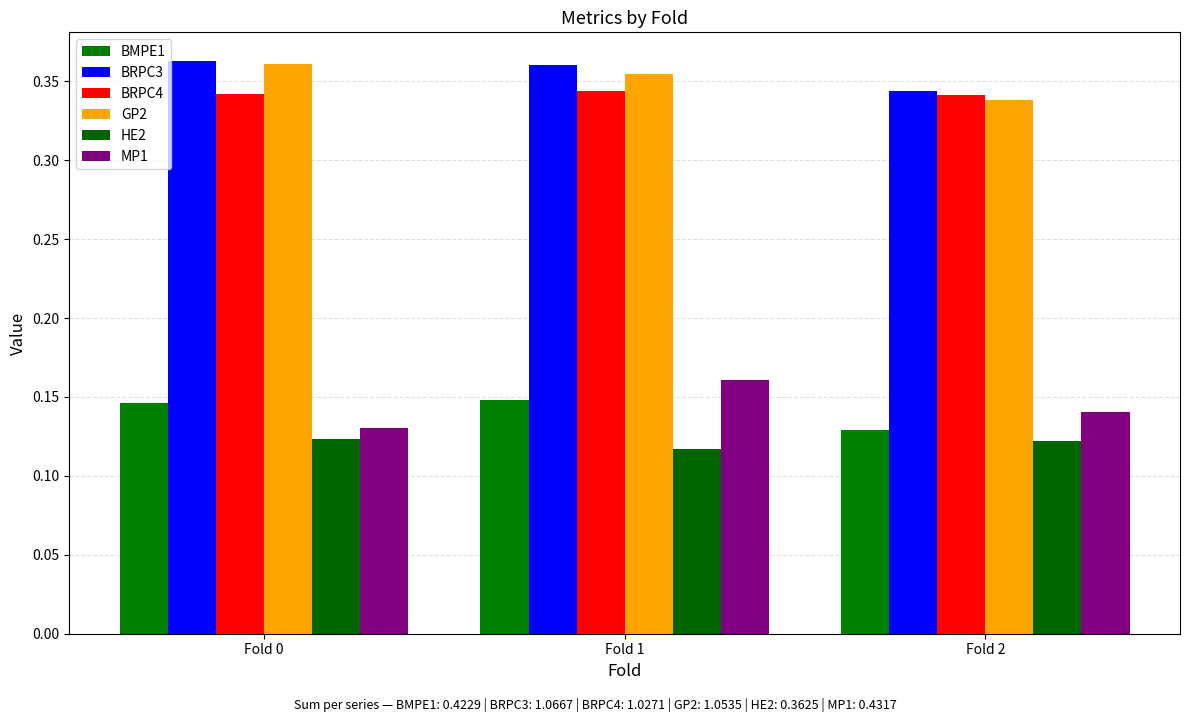

Are the bars grouped side by side (vs. stacked)?

Yes